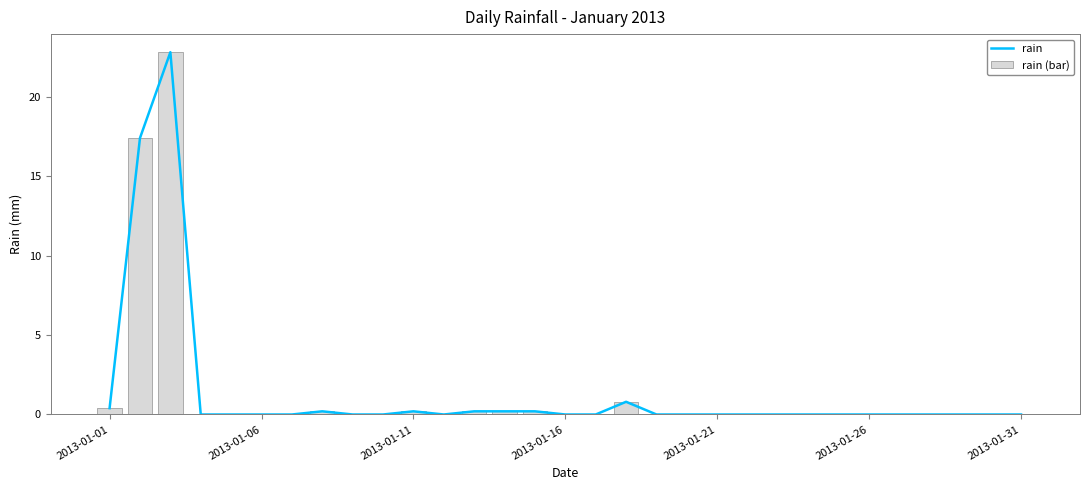

How many values in rain (bar) are above zero?

9